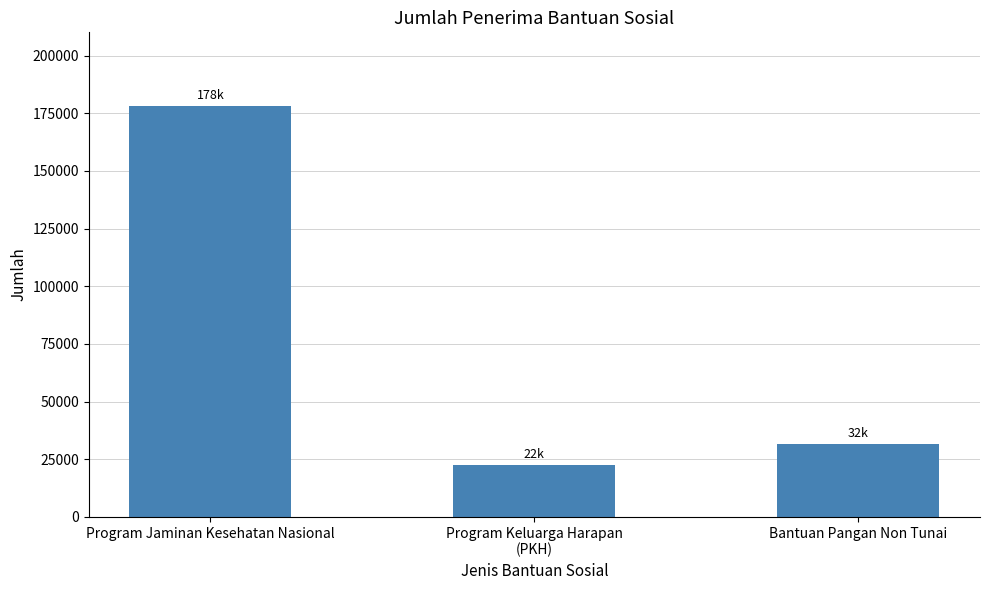

Reading left to right, what are all the values shown in this chart?

178033	22327	31693